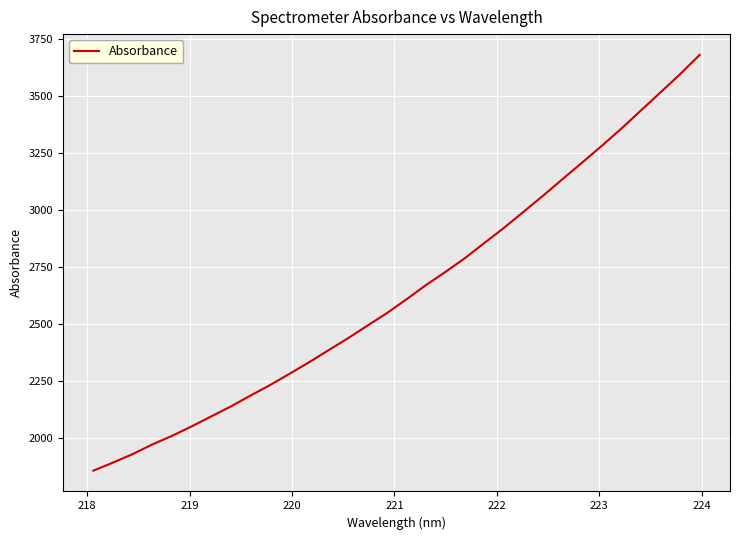

What is the minimum value shown in the chart?

1854.9